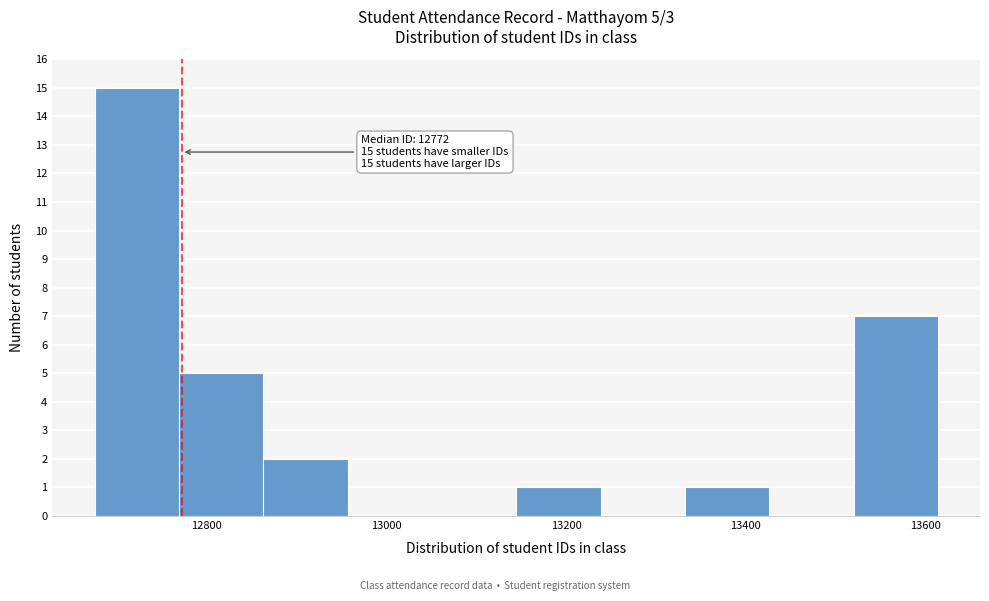

Which range on the x-axis has the tallest bar?

12680 to 12760